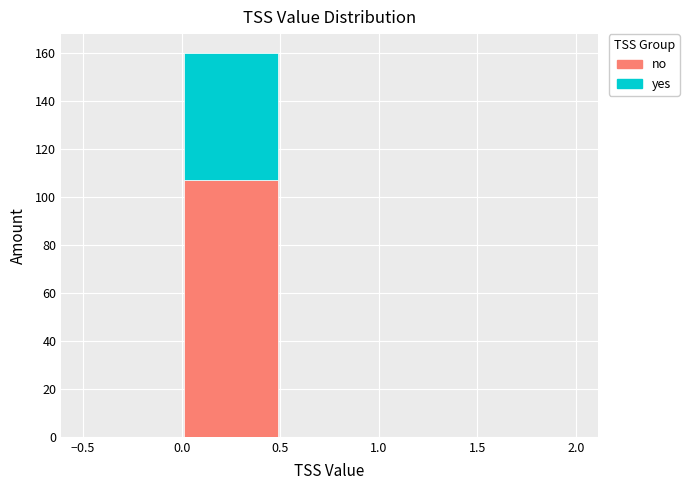

Which range on the x-axis has the tallest stacked bar (by total height)?

0.0 to 0.5